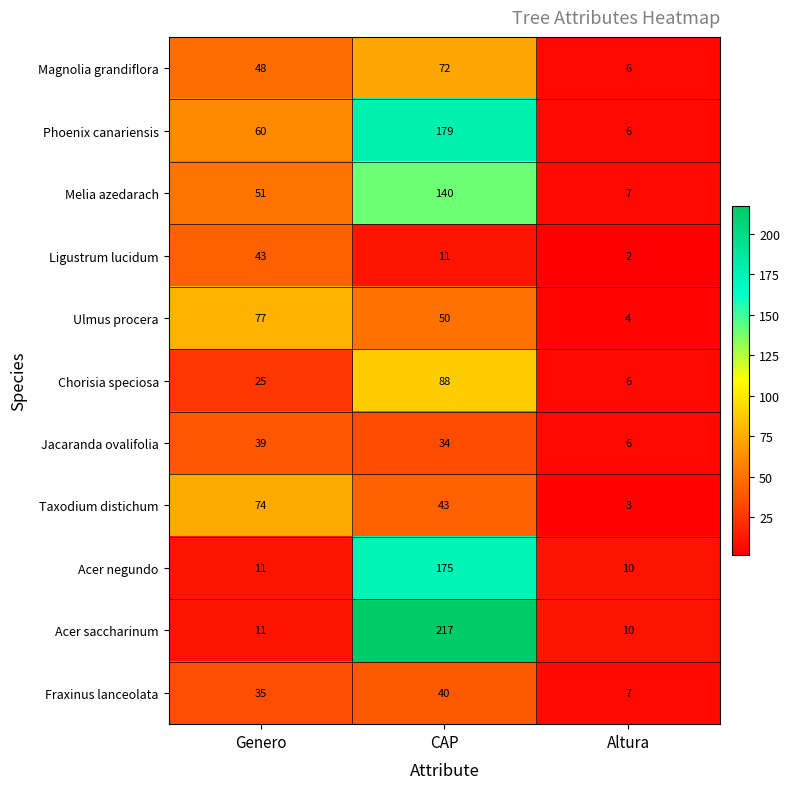

What is the difference between the maximum and minimum values in the Chorisia speciosa series?

82